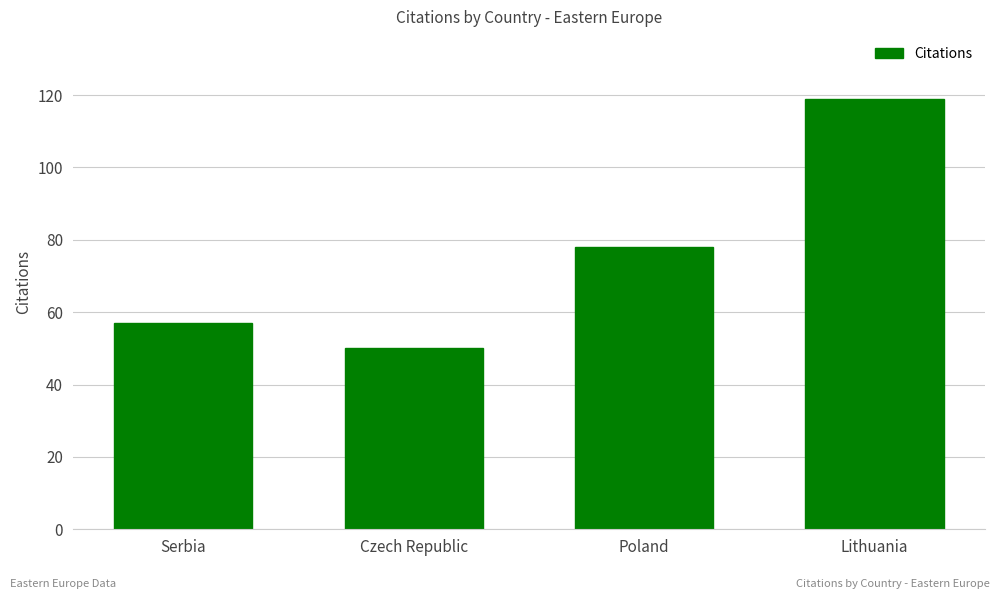

What is the change in value from Serbia to Poland?

+21